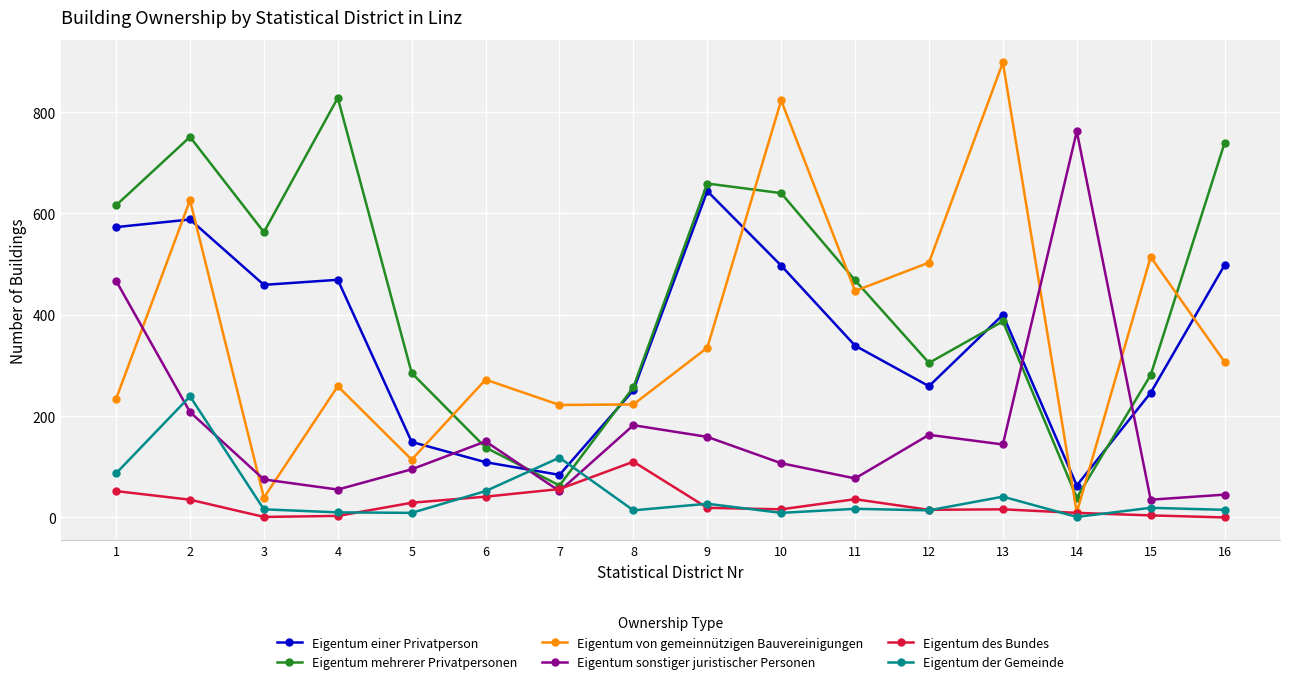

In Eigentum von gemeinnützigen Bauvereinigungen, how many points are higher than both neighbors (excluding endpoints)?

6